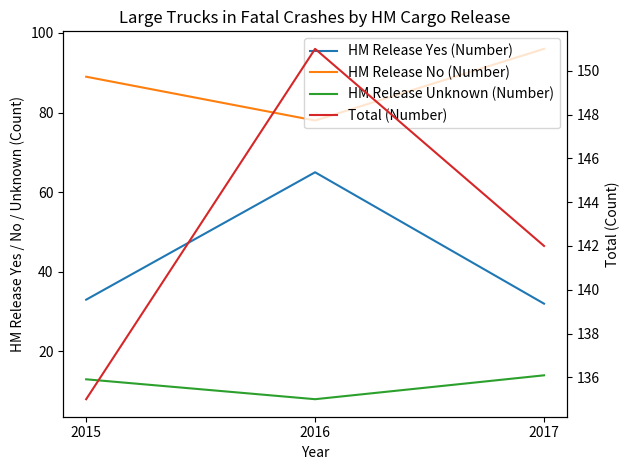

What is the value of the HM Release Yes (Number) point at the 3rd from the left?

32